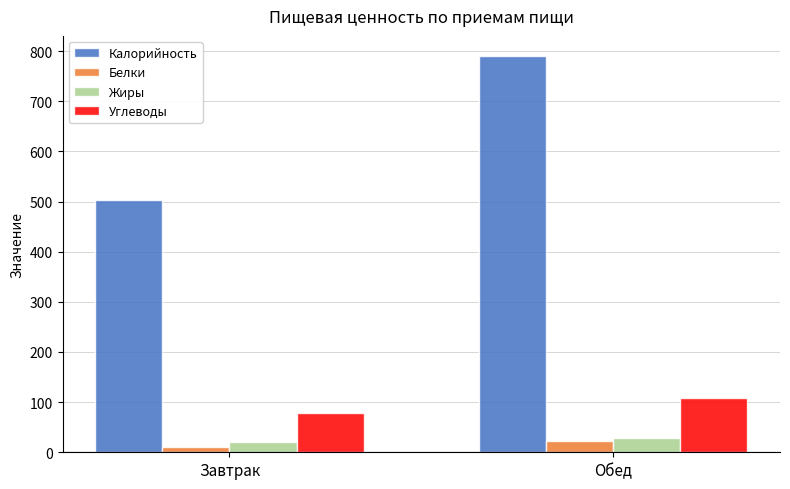

What is the total value across all series at Обед?

951.7